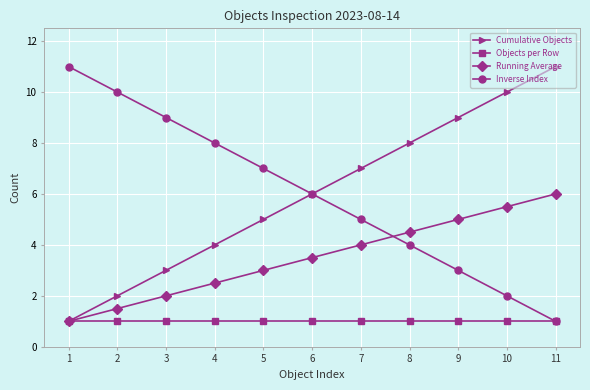

What is the spread (max minus min) of values at 2?

9.0